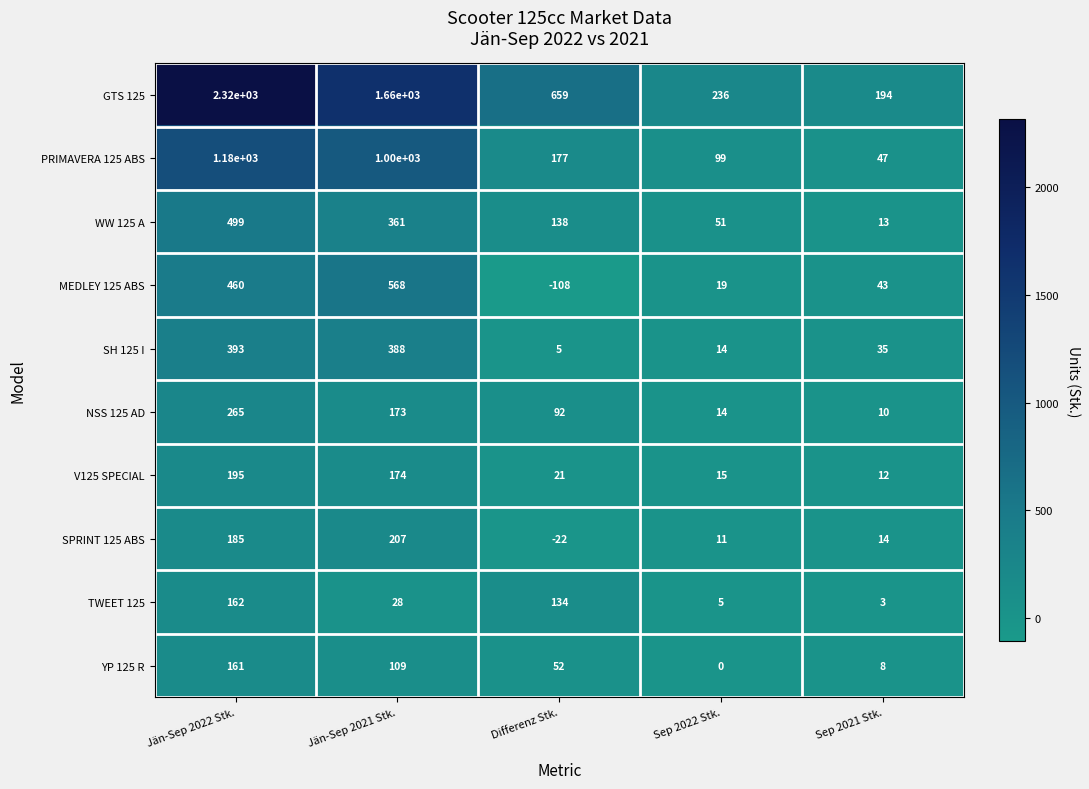

The value of NSS 125 AD at Sep 2021 Stk. is 18. True or false?

False